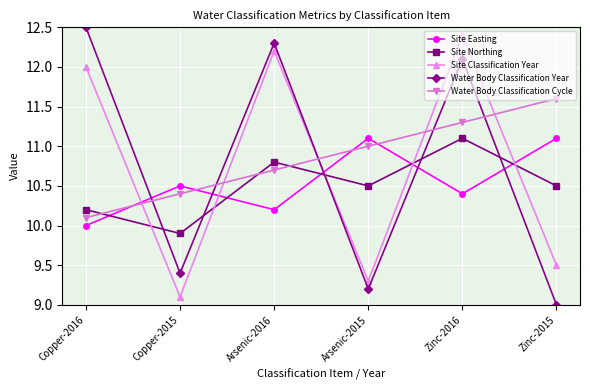

Which series ends up on top after the final intersection of Water Body Classification Year and Site Classification Year?

Site Classification Year